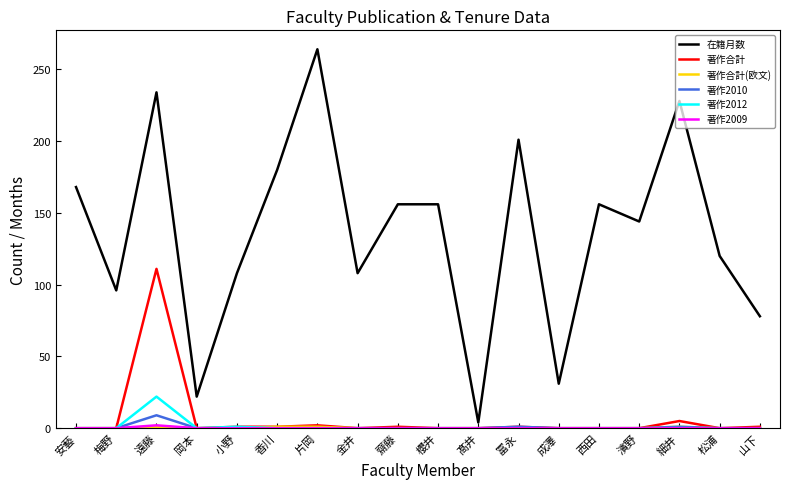

What is the greatest value displayed?

264